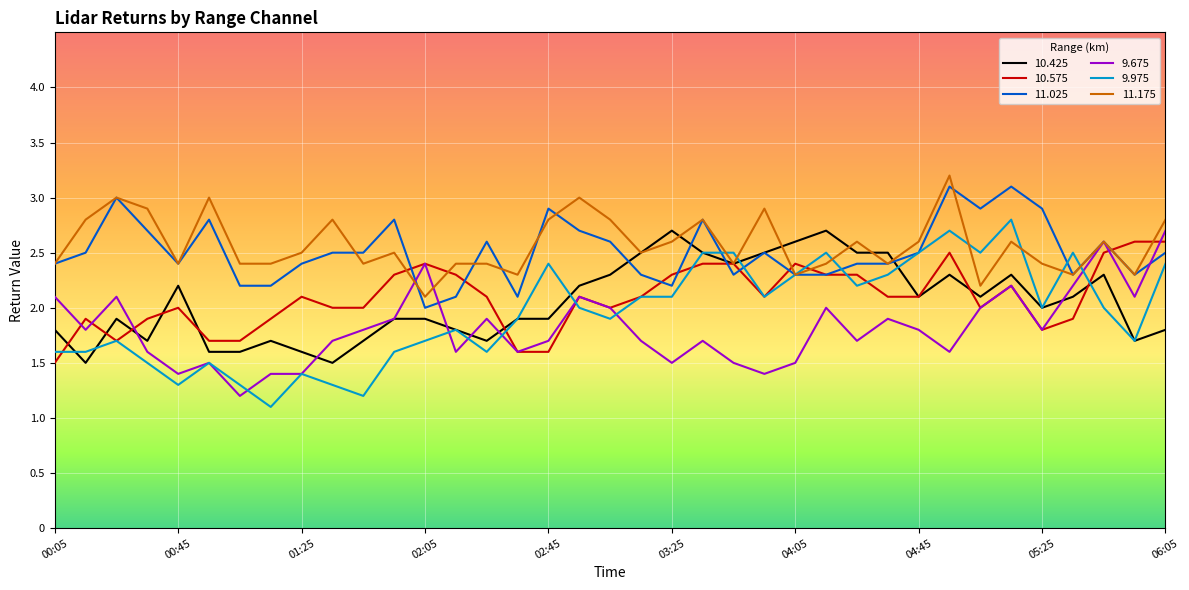

What is the greatest value displayed?

3.2